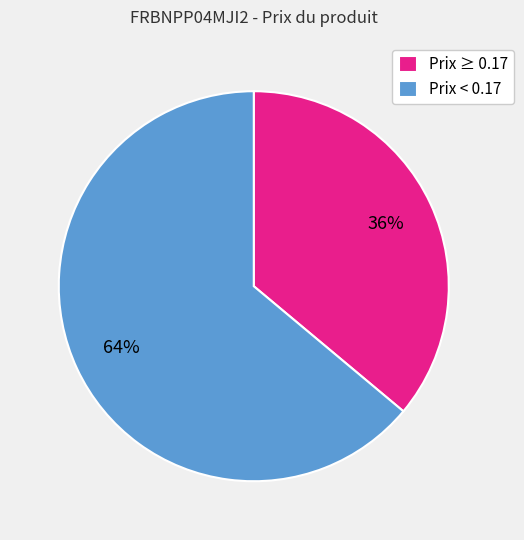

What is the smallest slice in the pie chart?

Prix ≥ 0.17